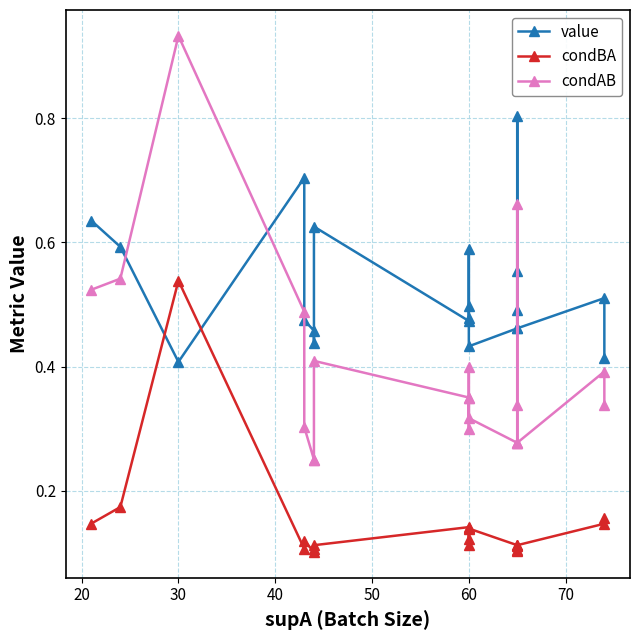

Is the value of condBA at 40 greater than the value of condAB at 16?

No